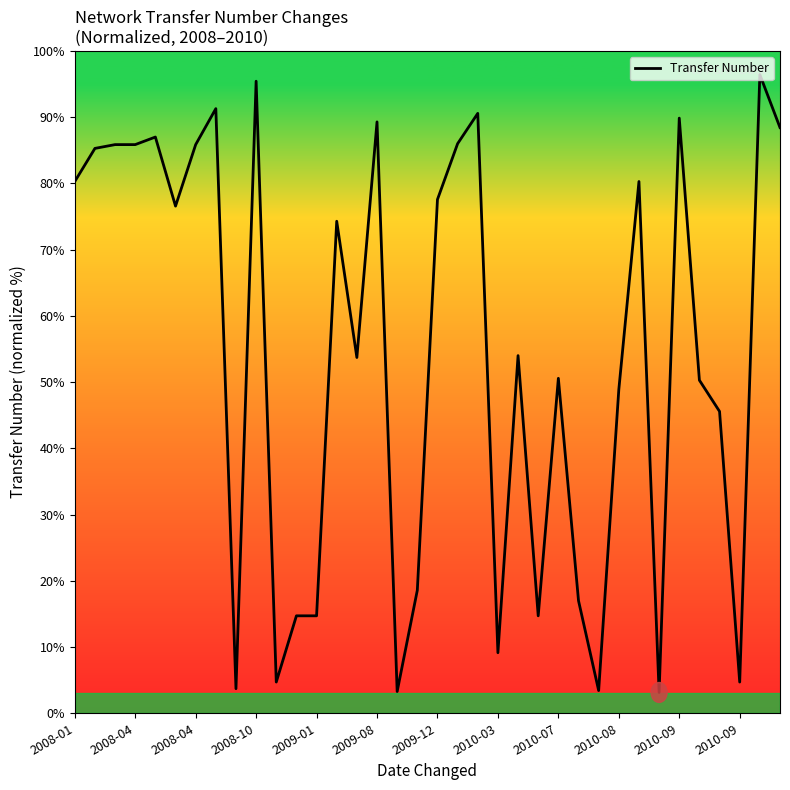

What is the smallest value displayed?

3.1